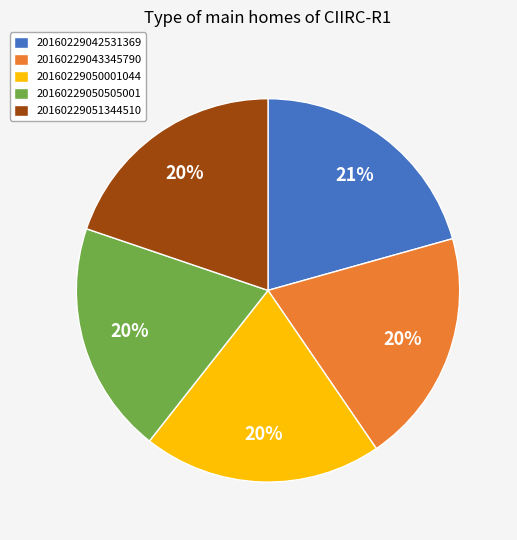

Which has a higher value, 20160229042531369 or 20160229043345790?

20160229042531369